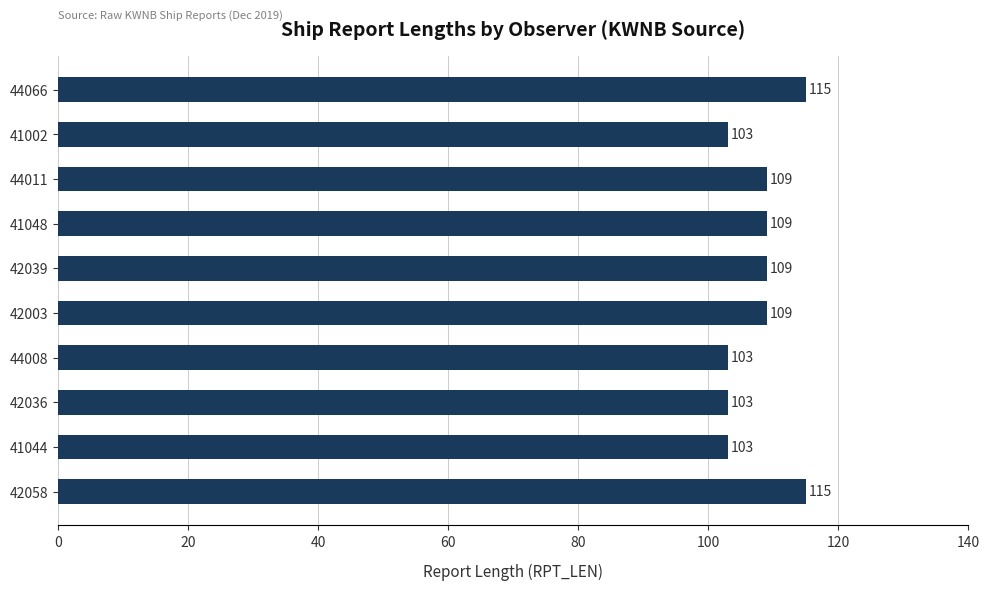

The value at 41048 is 188. True or false?

False